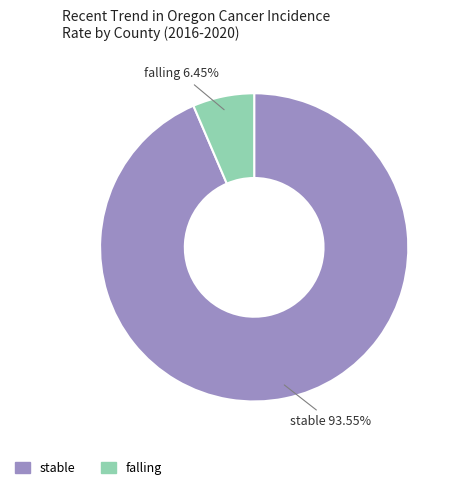

Is it true that stable is 87% of the pie?

False